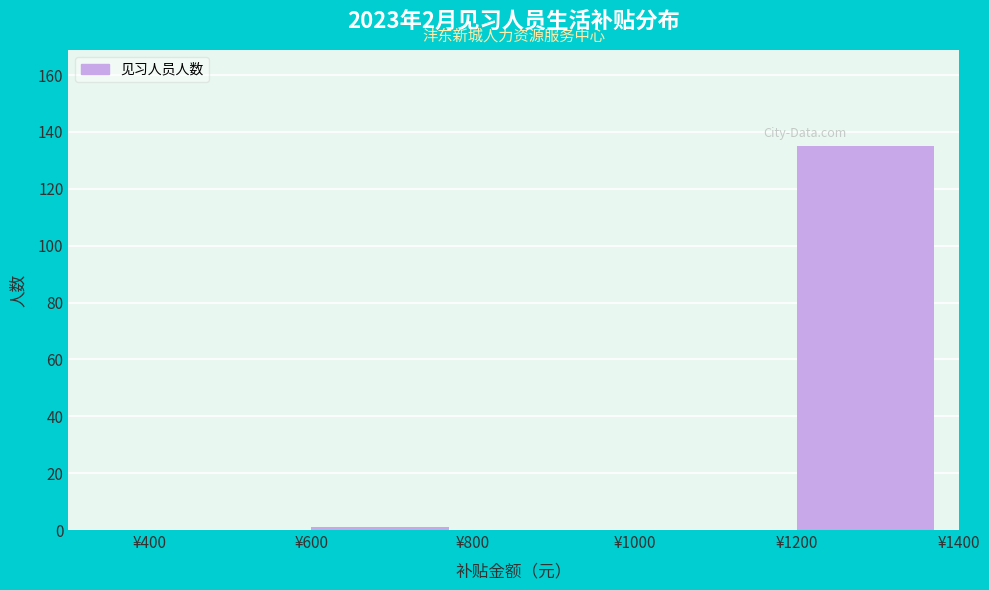

How tall is the bar that spans 1200 to 1400 on the x-axis? The values are not printed on the chart, so give them approximately, as read against the axis.

136